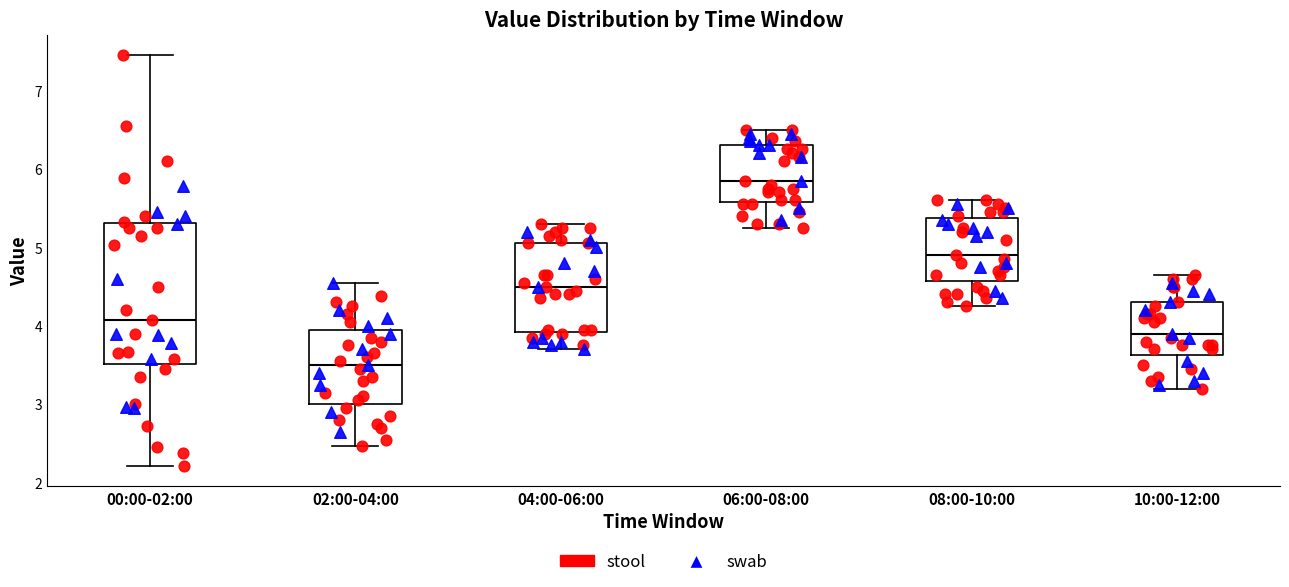

Reading left to right, transcribe this box plot: for each box, give where its median line is, the range the box spans, and where its two whiskers end, as read against the y-axis. The values are not printed on the chart, so give them approximately, as read against the axis.

00:00-02:00: median 4.1, box 3.5 to 5.3, whiskers 2.2 to 7.5
02:00-04:00: median 3.5, box 3.0 to 4.0, whiskers 2.5 to 4.6
04:00-06:00: median 4.5, box 3.9 to 5.1, whiskers 3.7 to 5.3
06:00-08:00: median 5.9, box 5.6 to 6.3, whiskers 5.3 to 6.5
08:00-10:00: median 4.9, box 4.6 to 5.4, whiskers 4.3 to 5.6
10:00-12:00: median 3.9, box 3.6 to 4.3, whiskers 3.2 to 4.7